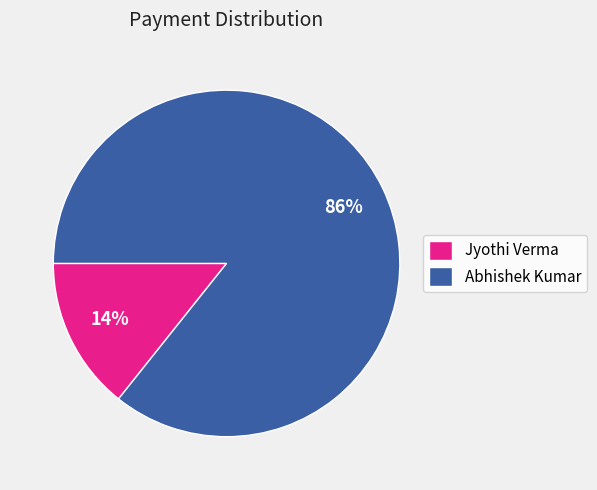

What percentage is the Abhishek Kumar slice, to the nearest percent?

86%